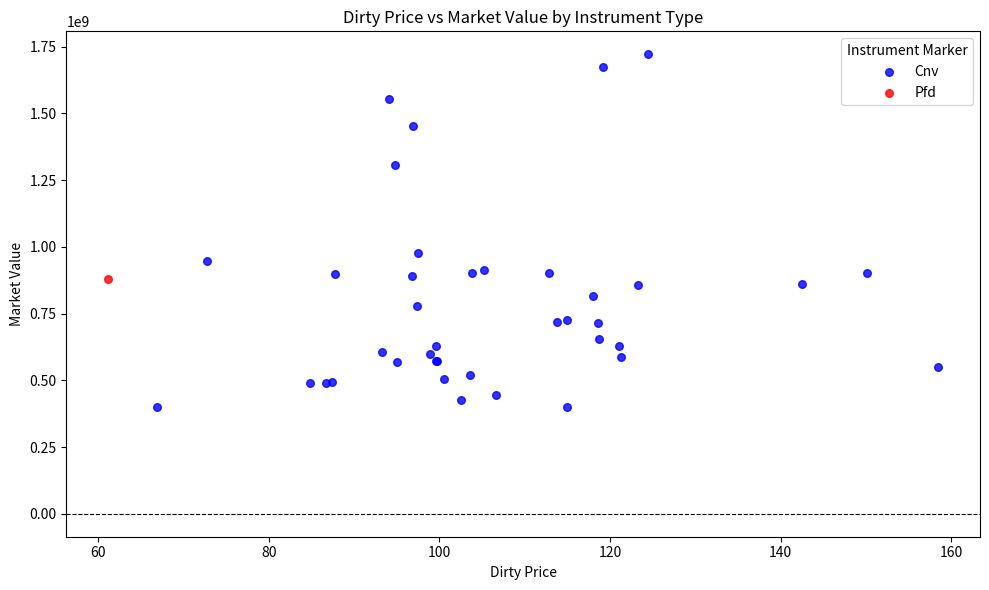

What are all the series names shown in the legend?

Cnv, Pfd